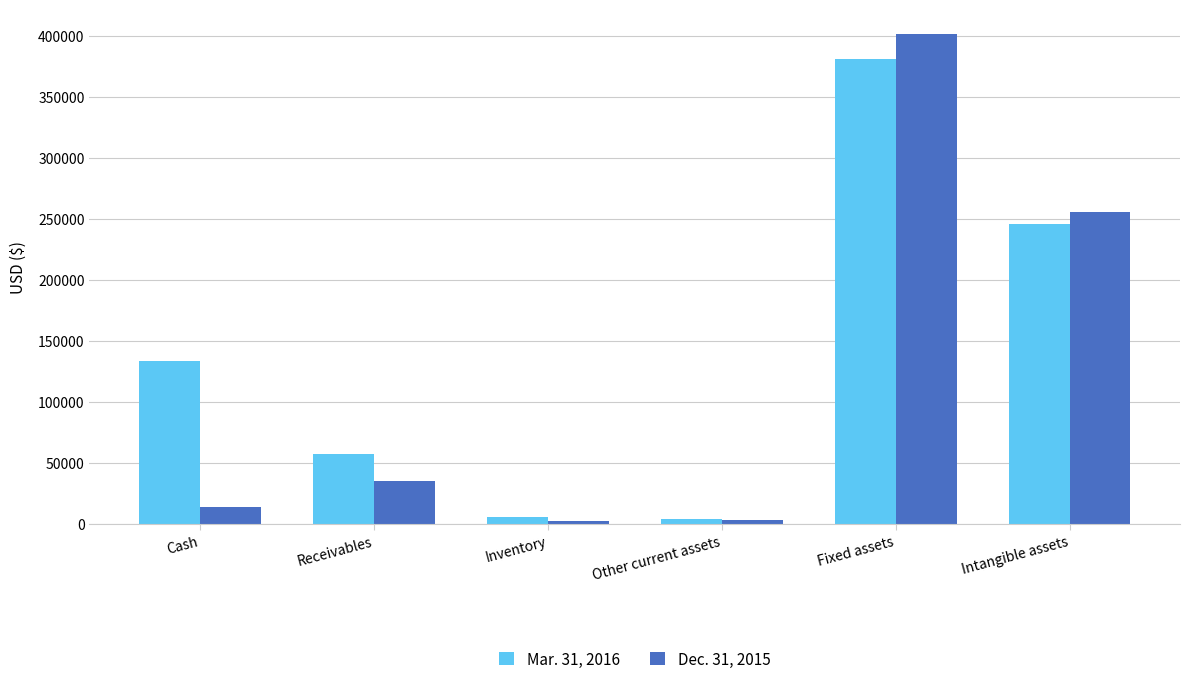

Count the number of categories in the chart.

6